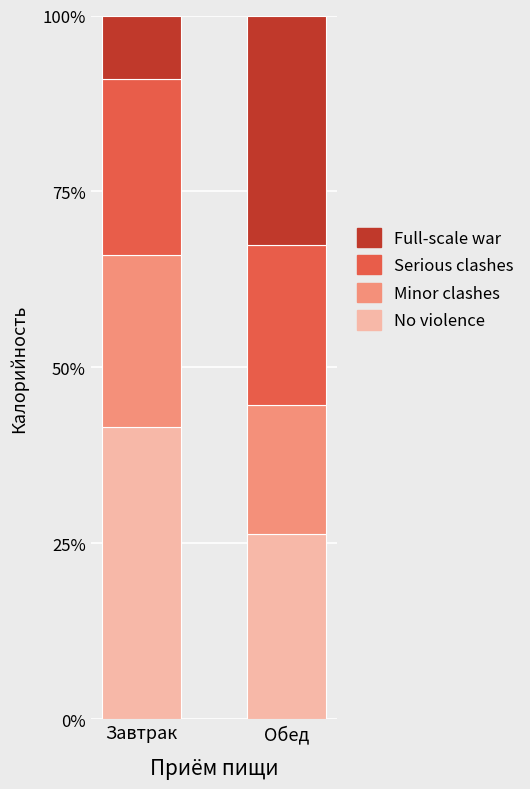

Reading right to left, what are the values for No violence?

26.4	41.5